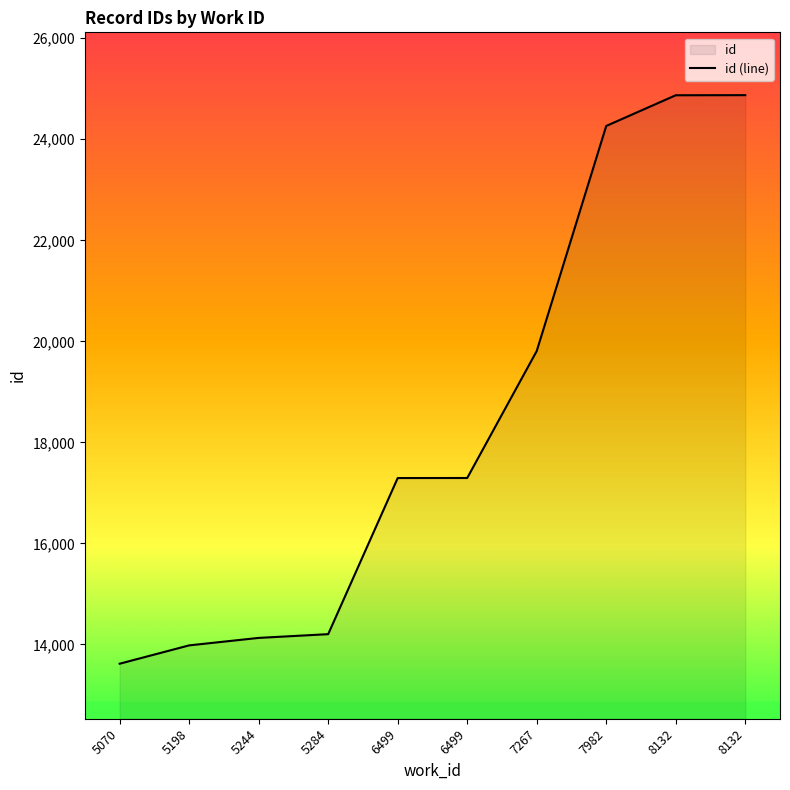

What is the difference between the values at 7982 and 8132?

610